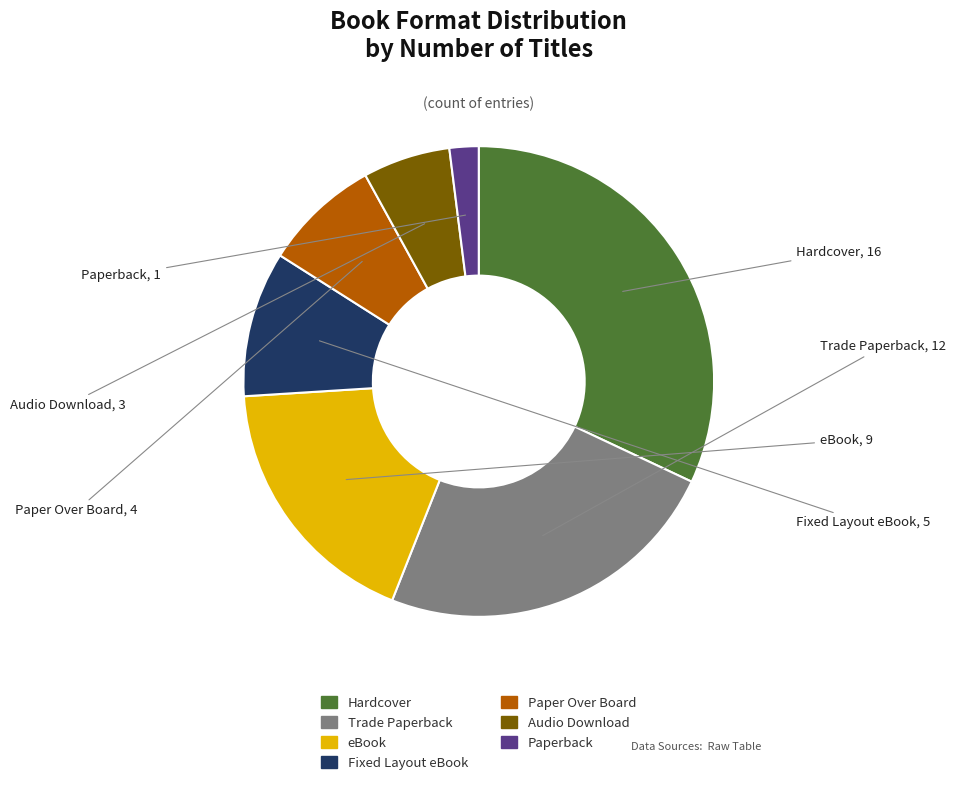

Between Hardcover and Fixed Layout eBook, which is larger?

Hardcover